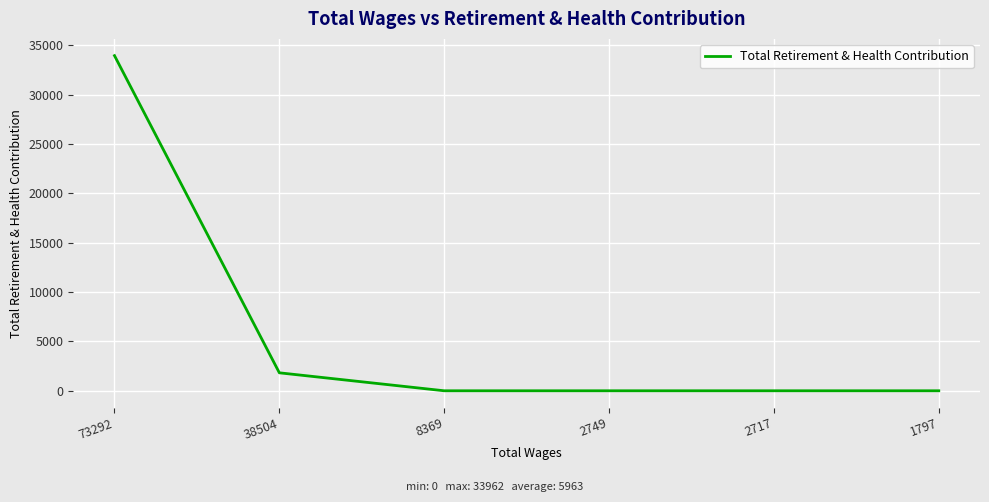

At which category does the chart reach its peak across all series?

73292